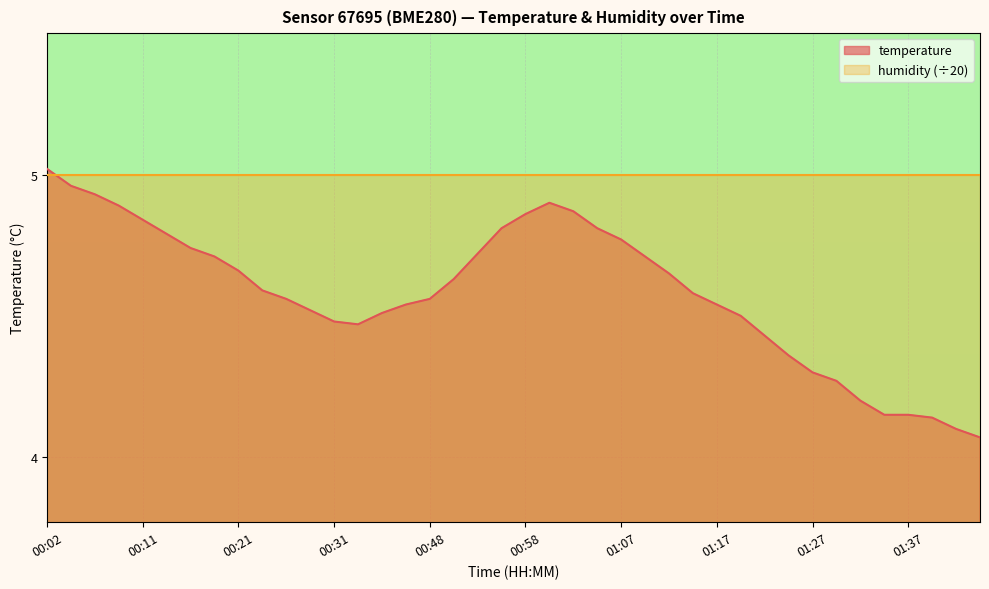

What is the change in value from 01:17 to 01:39?

-0.4